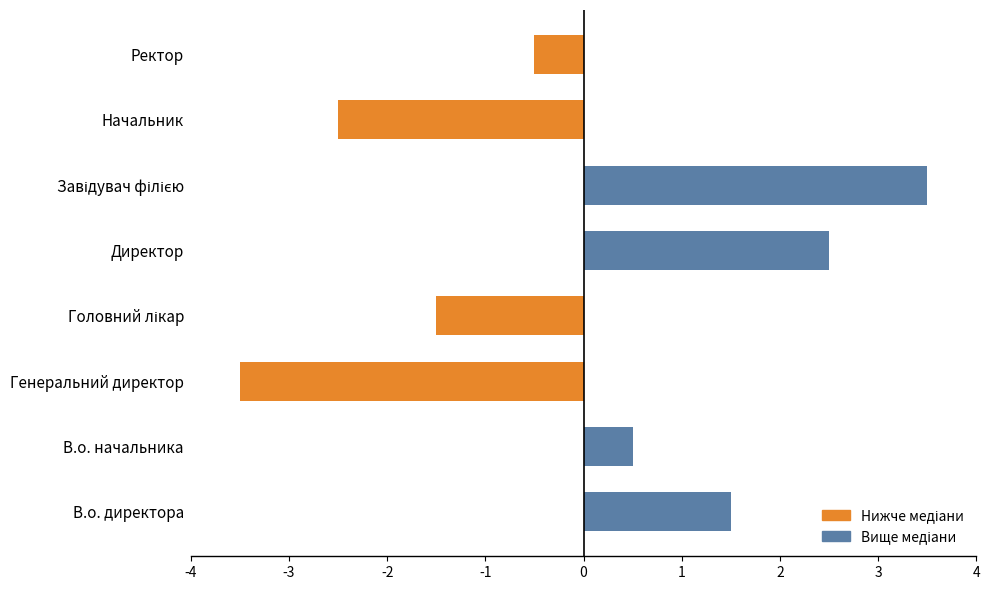

Is it true that the value at Ректор is -0.5?

True